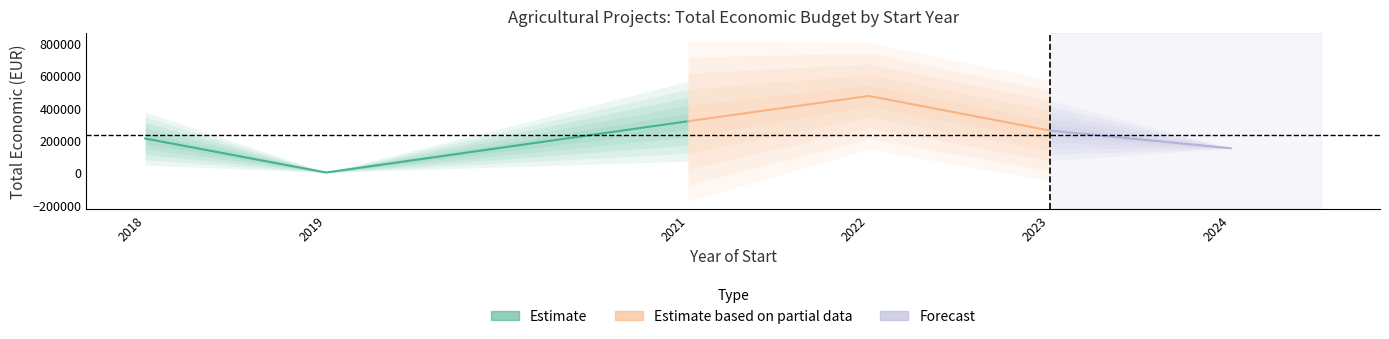

True or false: Anio de finalizacion has a value of 3109 at 2022.

False